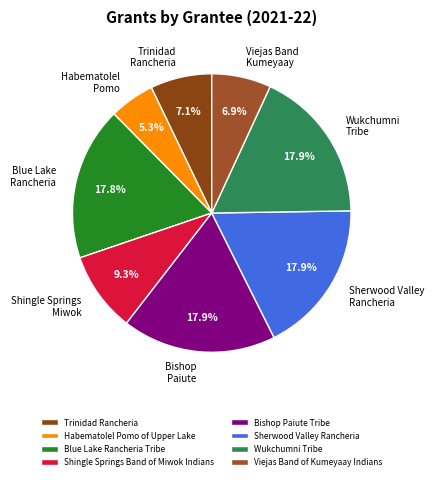

Do Wukchumni Tribe and Habematolel Pomo of Upper Lake together represent more than half of the pie?

No